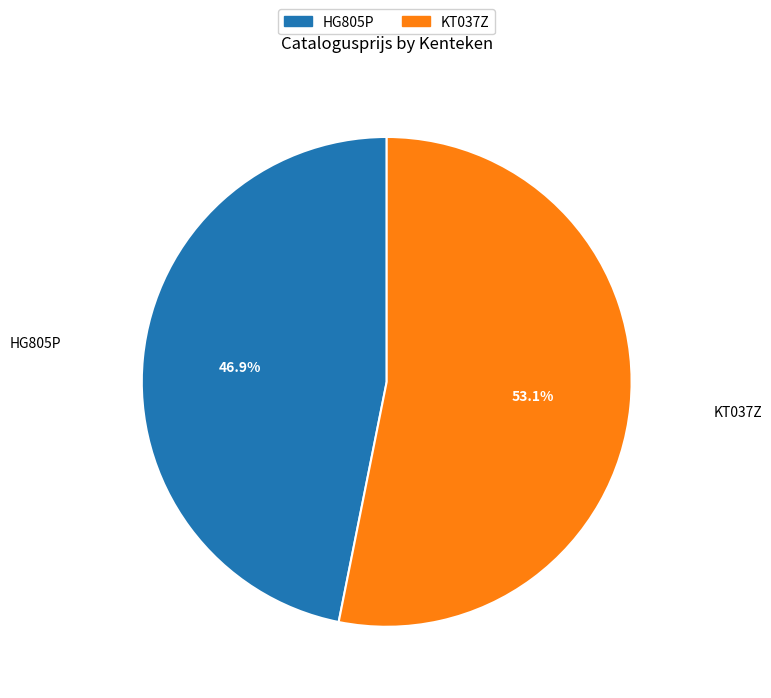

Rank the categories by value from lowest to highest.

HG805P, KT037Z